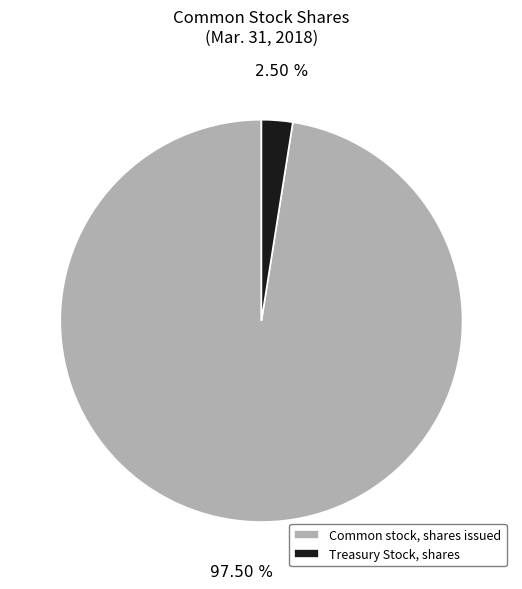

Rank the categories by value from highest to lowest.

Common stock, shares issued, Treasury Stock, shares